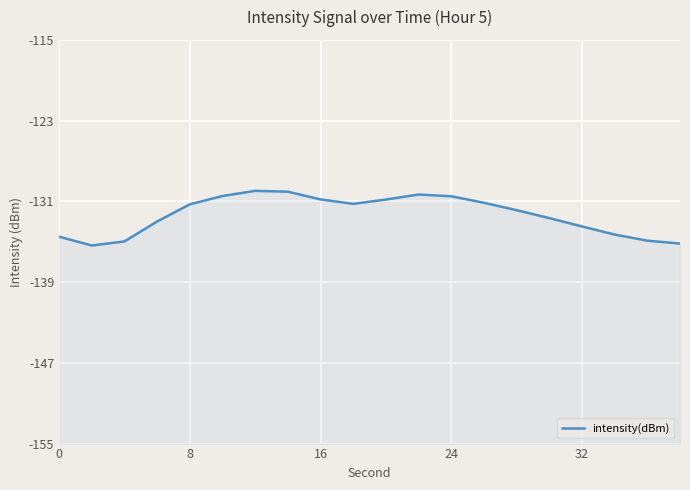

Count the number of data series in this chart.

1